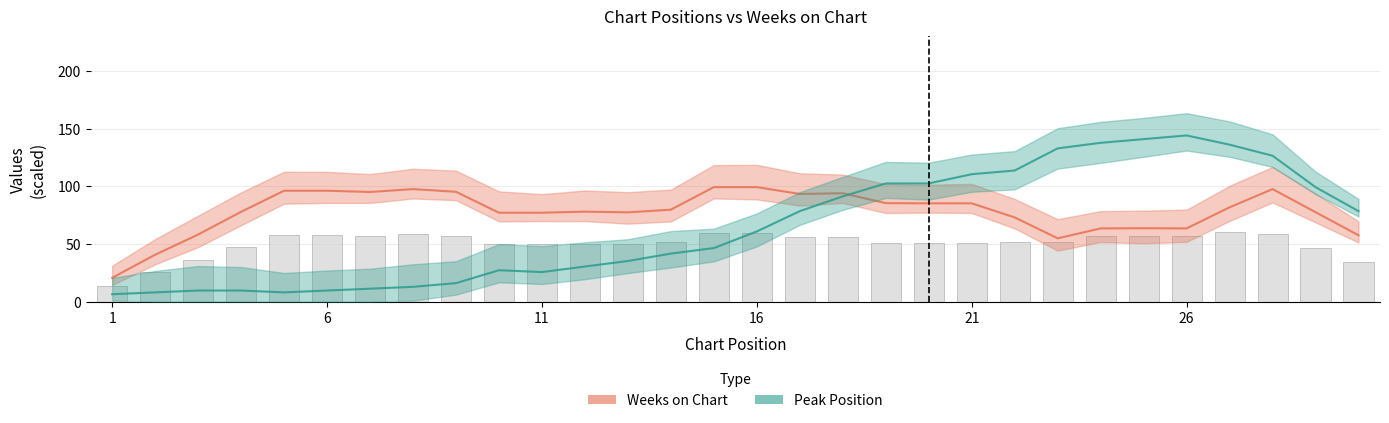

What is the value of the Peak Position bar at the 15th from the left?

46.4